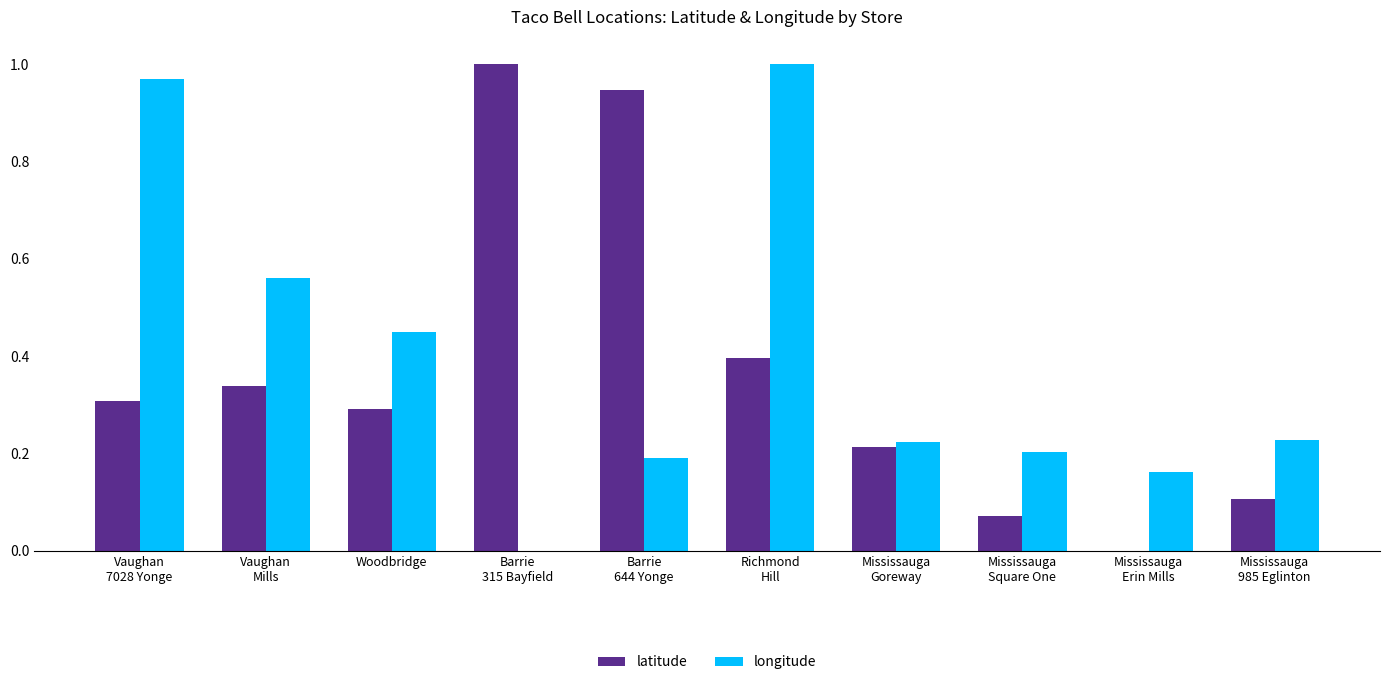

What is the sum of all longitude values?

4.0